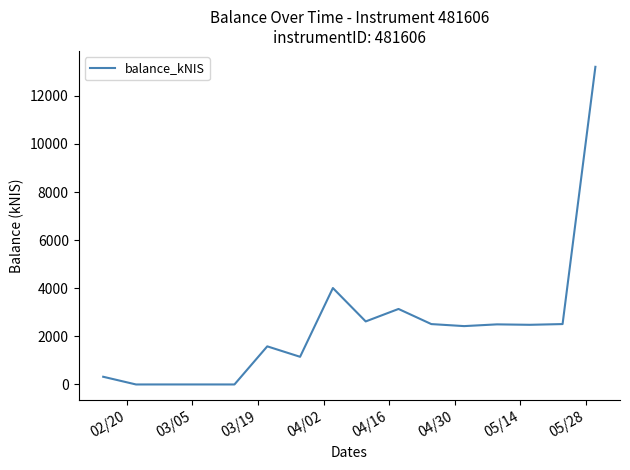

What is the sum of all values?

38464.1